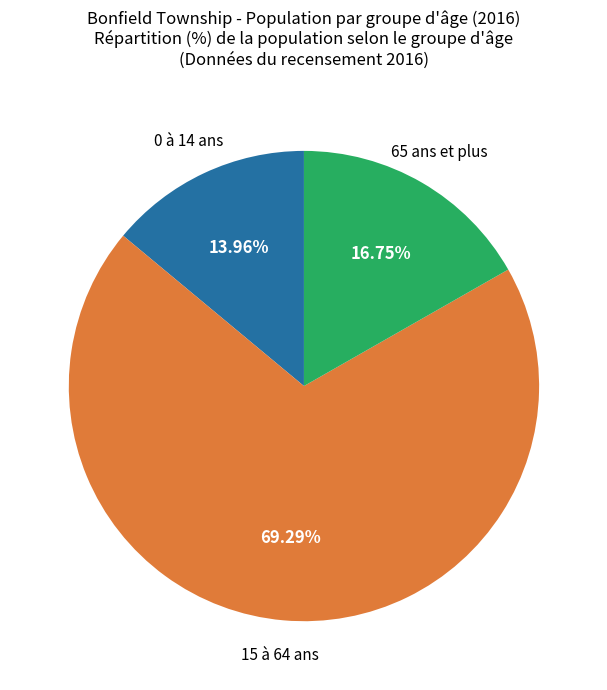

Is there any slice that represents more than half of the pie?

Yes